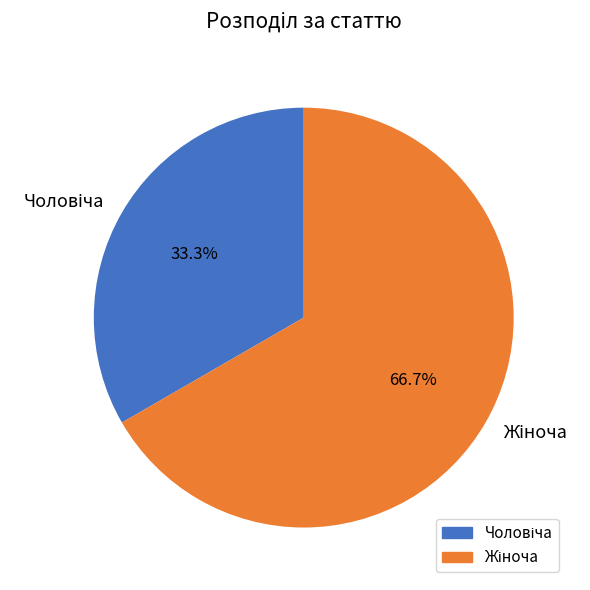

Is there any slice that represents more than half of the pie?

Yes